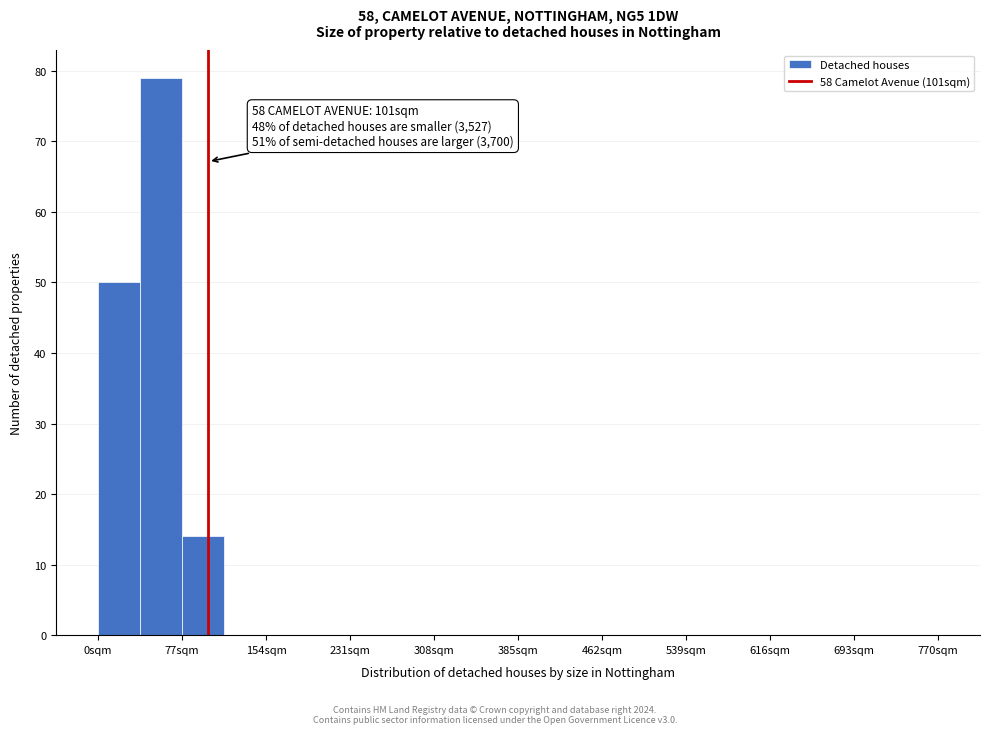

Read against the x-axis, roughly where is the centre of the tallest bar?

60